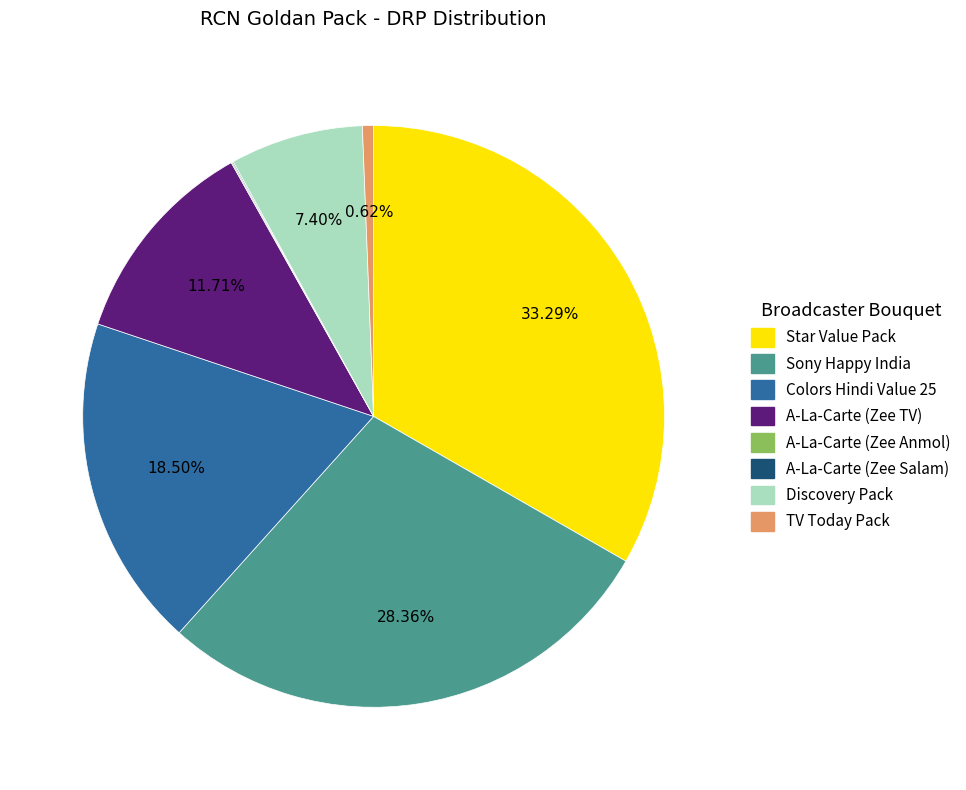

Does any single category account for the majority?

No